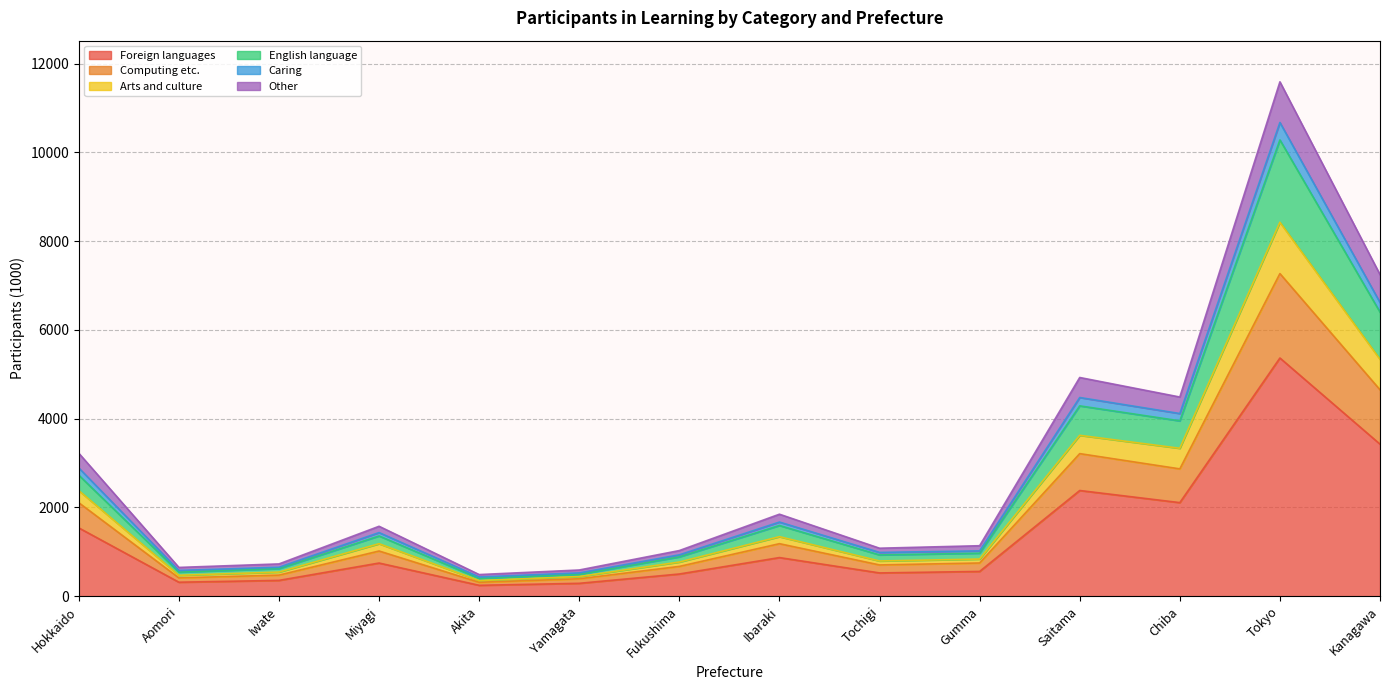

What is the label of the 3rd point from the right?

Chiba